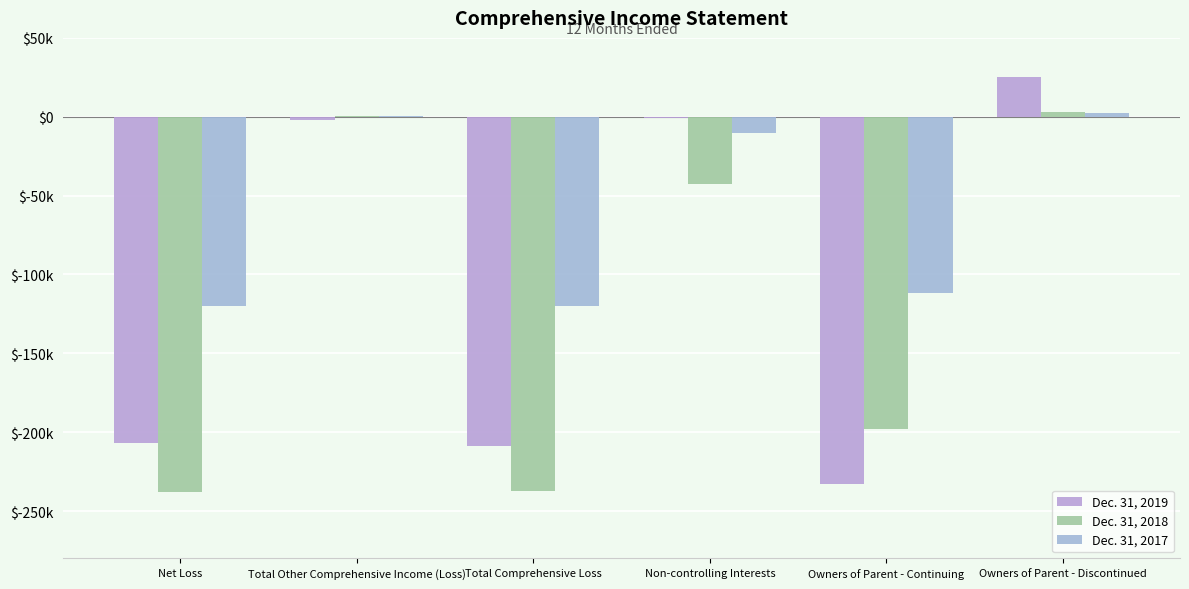

Are the bars horizontal?

No